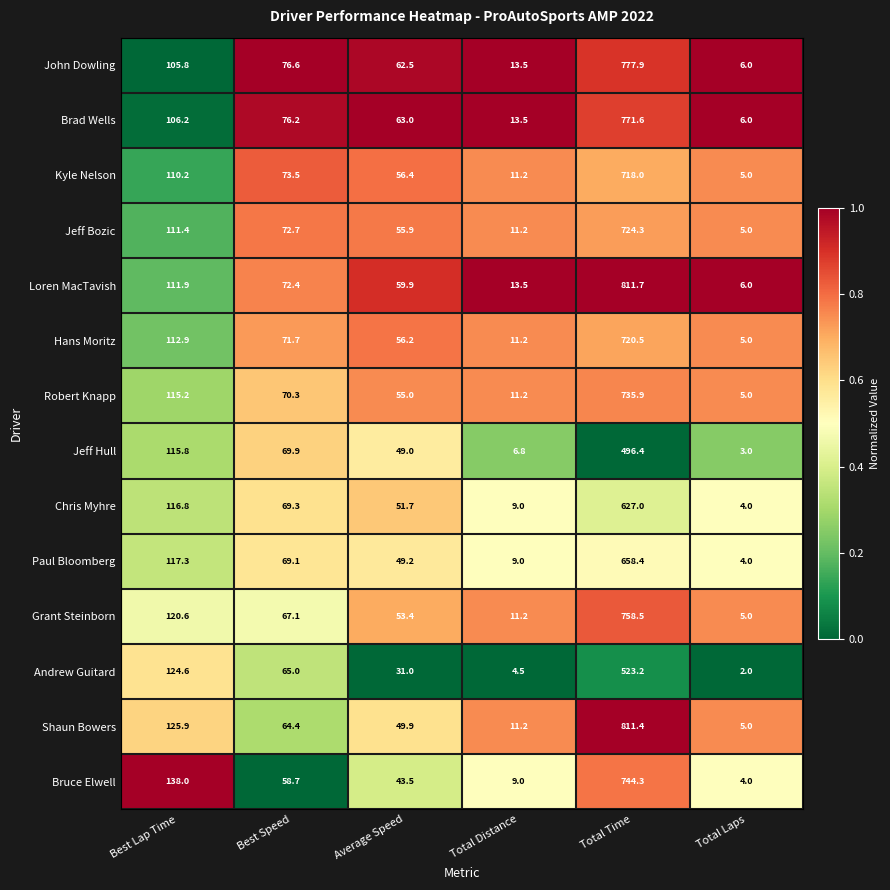

At which label does Jeff Hull reach its peak?

Total Time